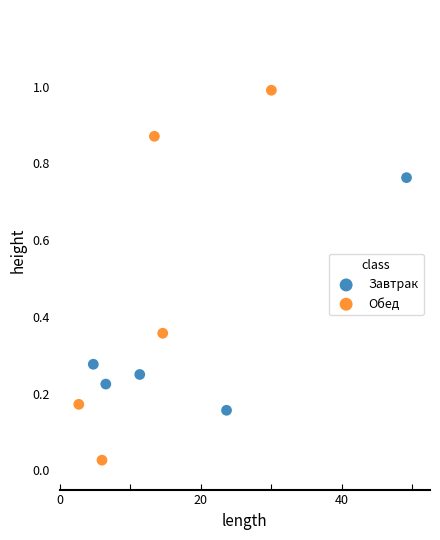

Which series reaches the maximum Y coordinate?

Обед